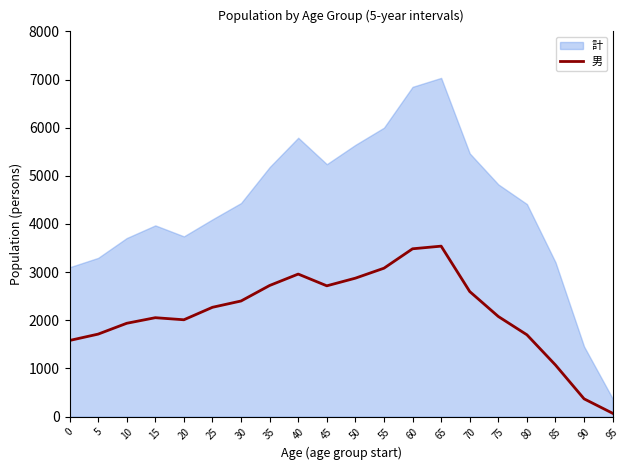

What is the minimum value shown in the chart?

69